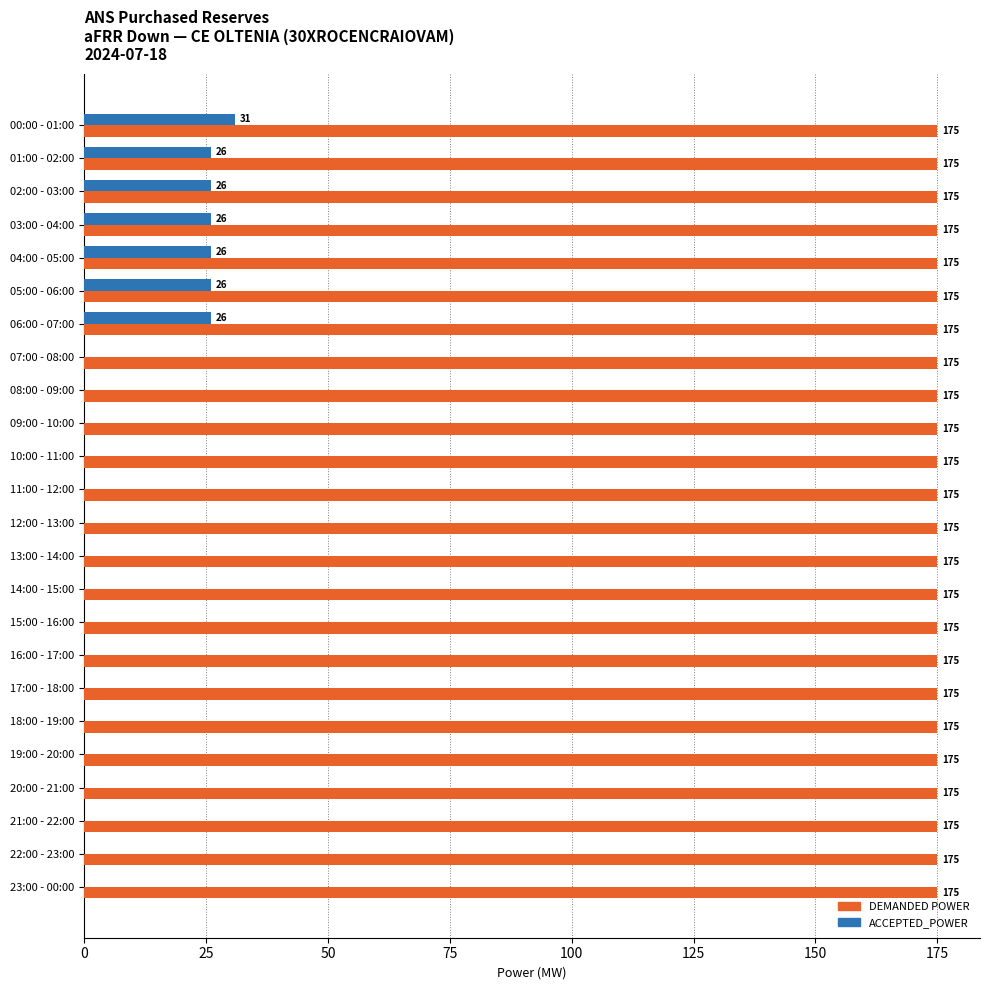

What is the maximum value for ACCEPTED_POWER?

31